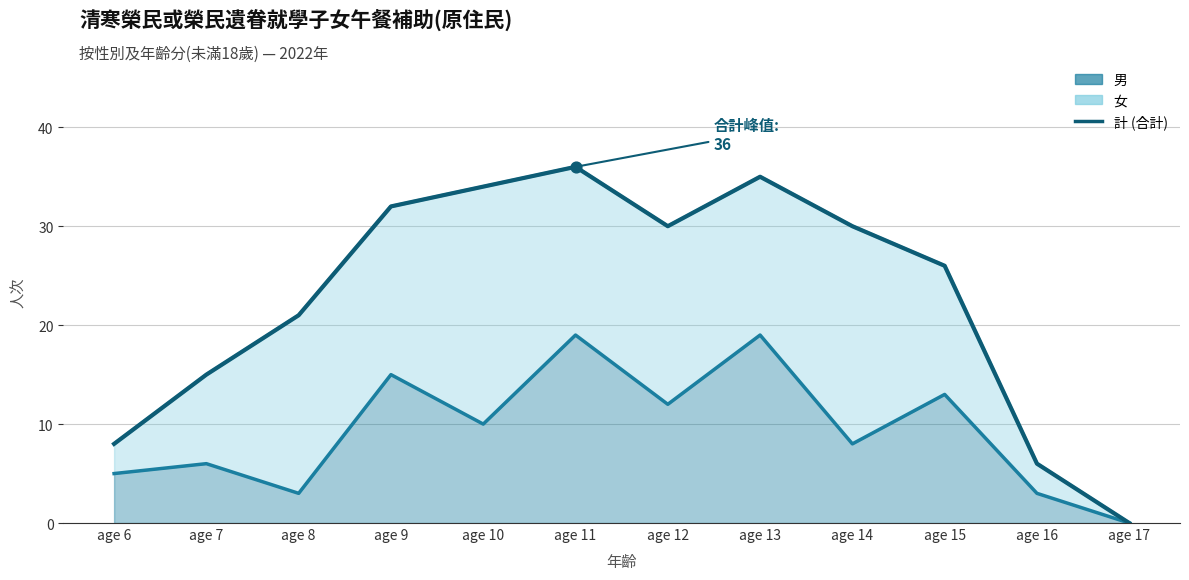

What is the ratio of the value at age 13 to the value at age 12?

1.2